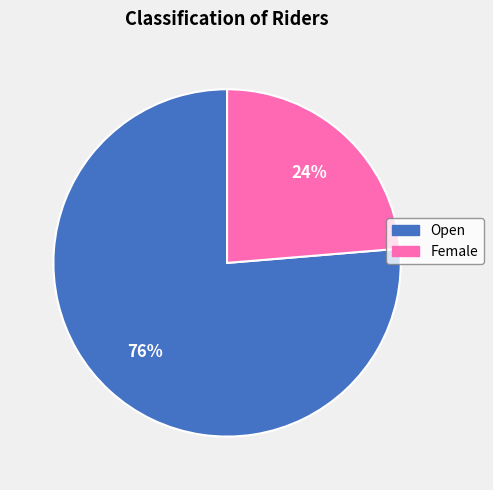

What is the largest slice in the pie chart?

Open